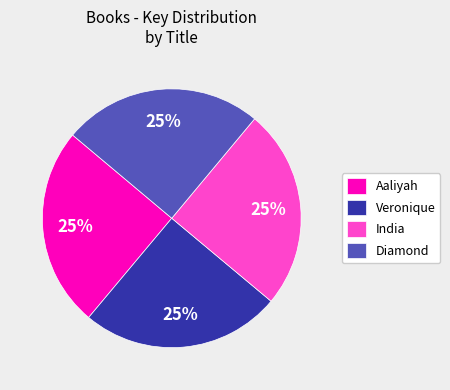

What is the ratio of the value at Aaliyah to the value at Diamond?

1.0